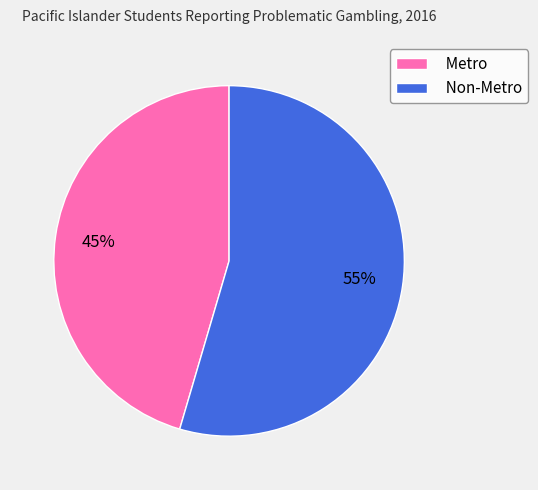

What is the ratio of the value at Metro to the value at Non-Metro?

0.8